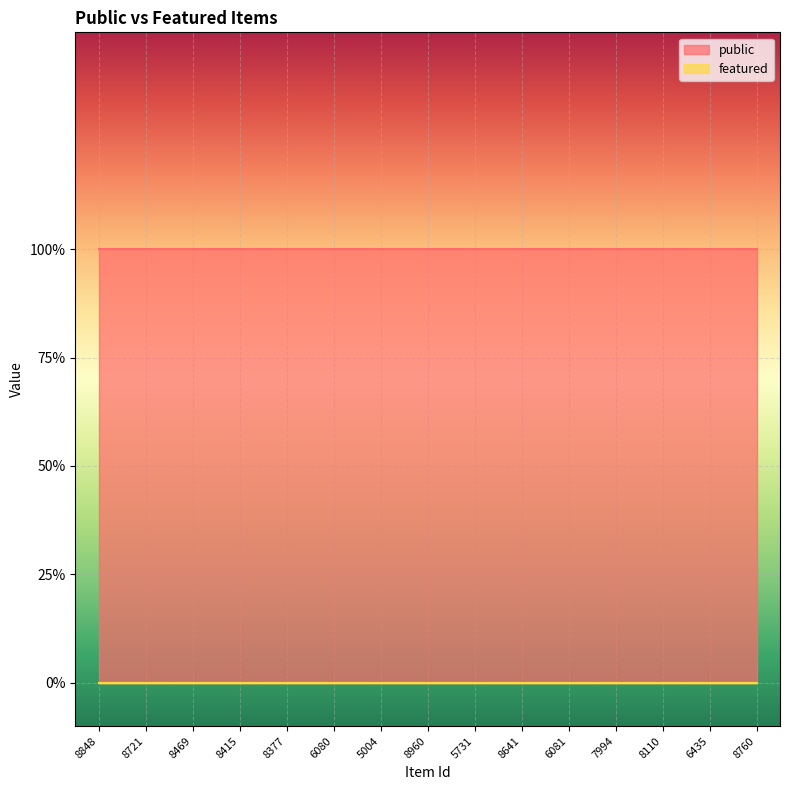

Between 8848 and 8469, which series saw the biggest shift?

public